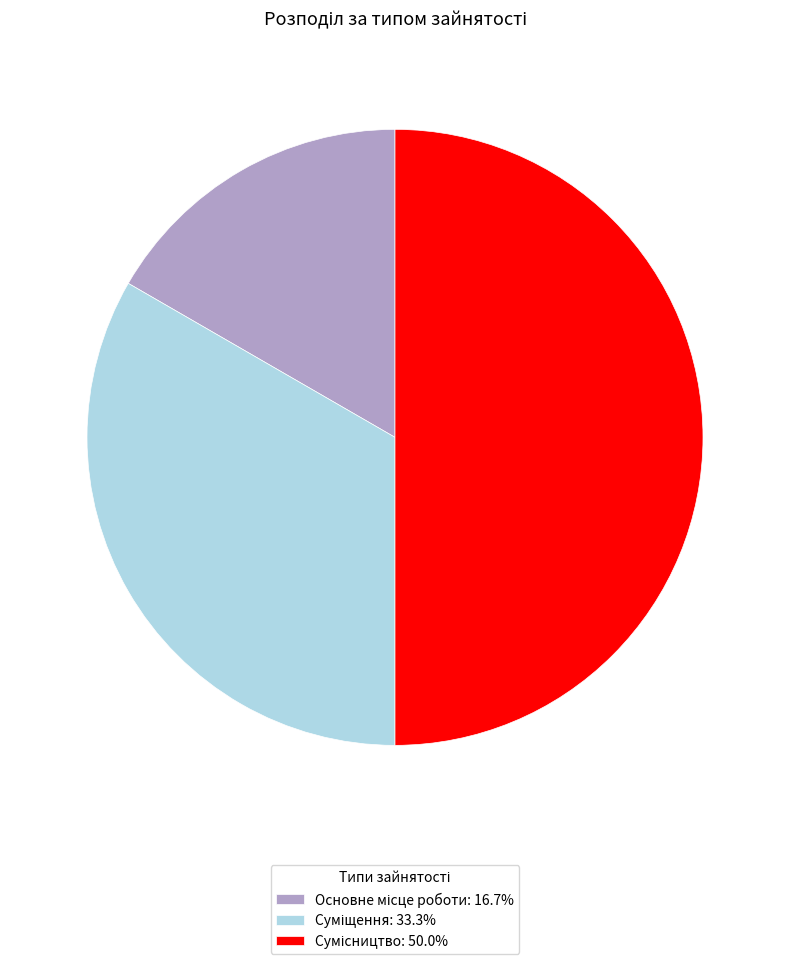

Does Суміщення represent more than half of the total?

No